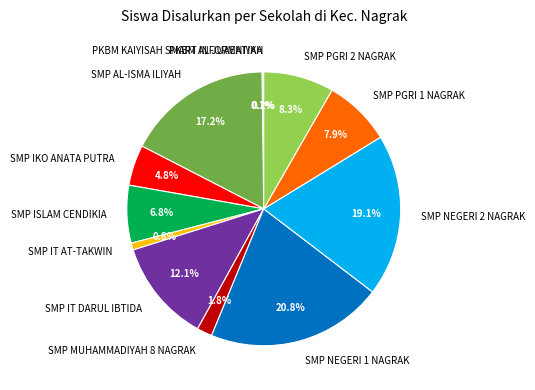

How much of the chart is everything except SMP IKO ANATA PUTRA?

95.2%